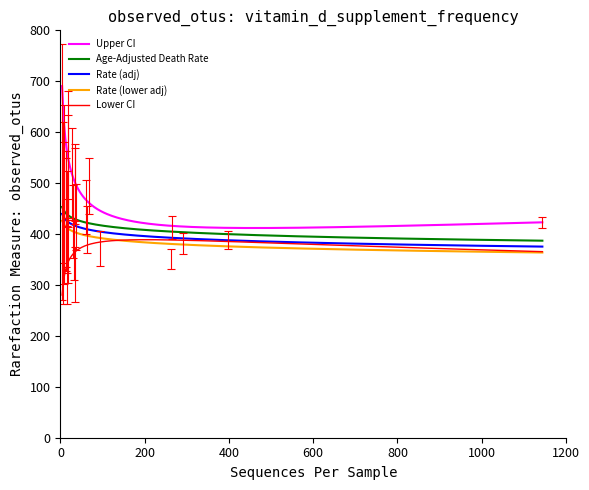

What is the smallest value displayed?

280.2